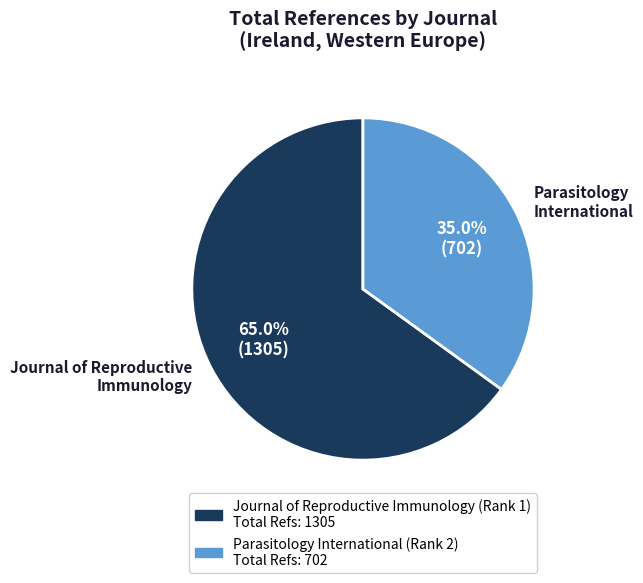

What is the majority slice?

Journal of Reproductive Immunology